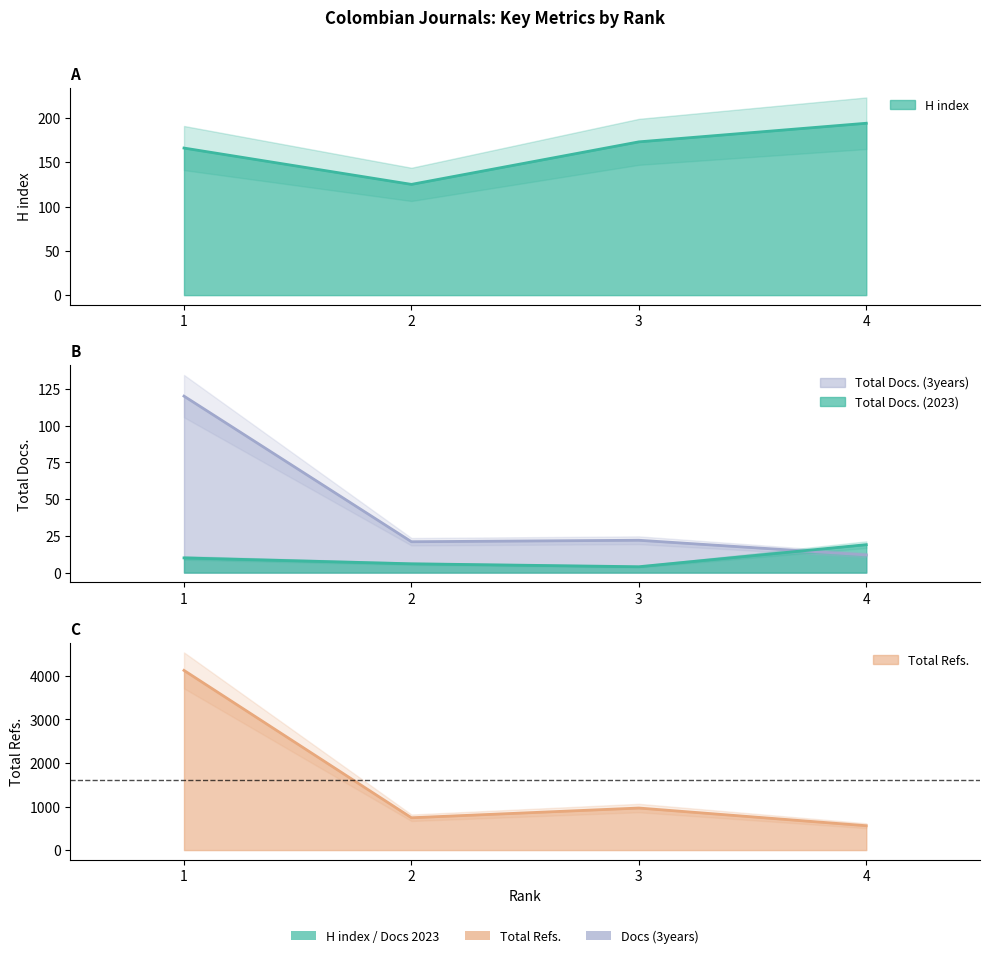

Which series has the largest total across all categories?

Total Refs.